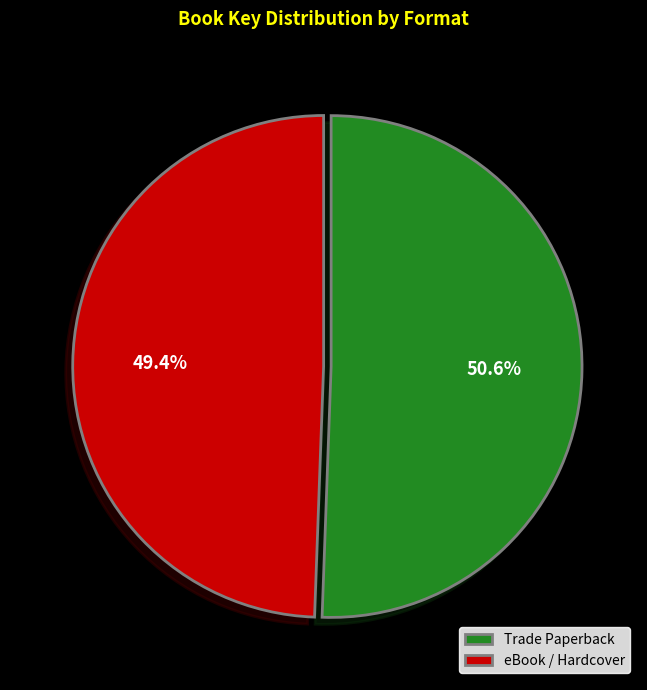

Which slice represents more than half of the pie?

Trade Paperback